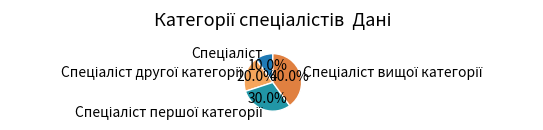

Does any single category account for the majority?

No